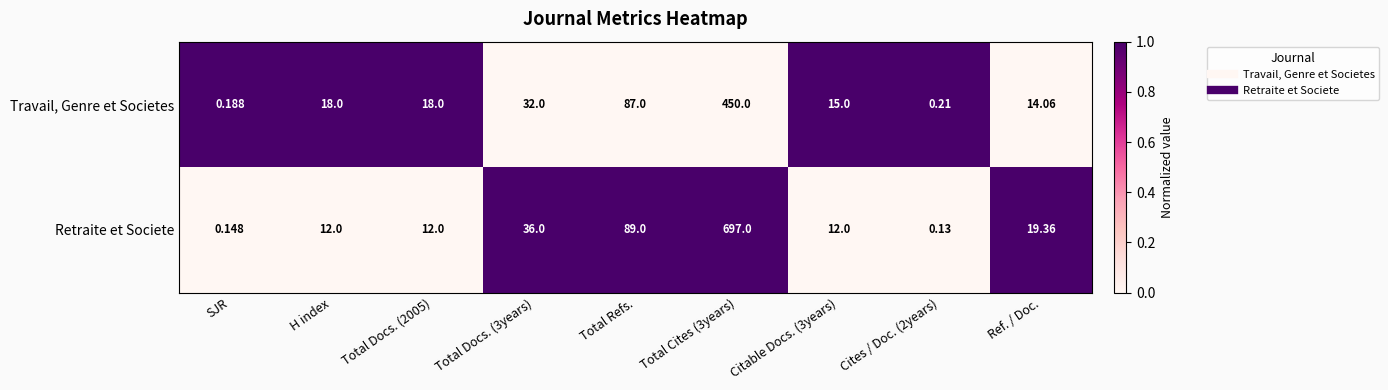

At which label does Travail, Genre et Societes reach its minimum?

SJR